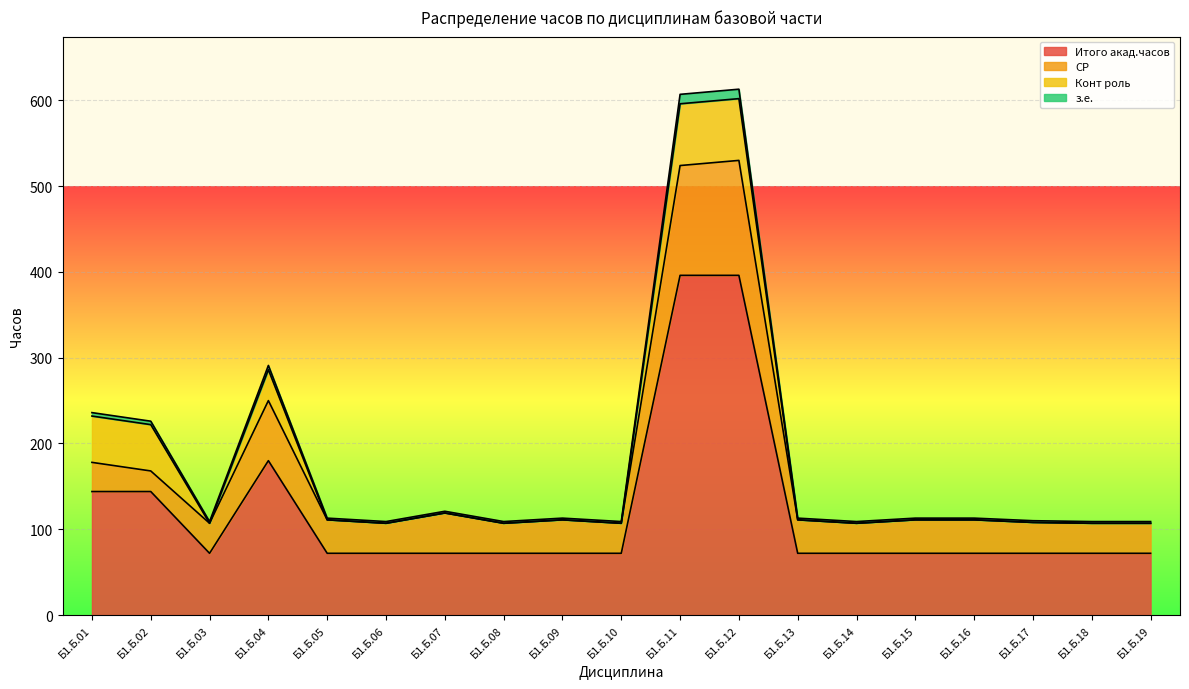

What is the highest value of the Итого акад.часов series?

396